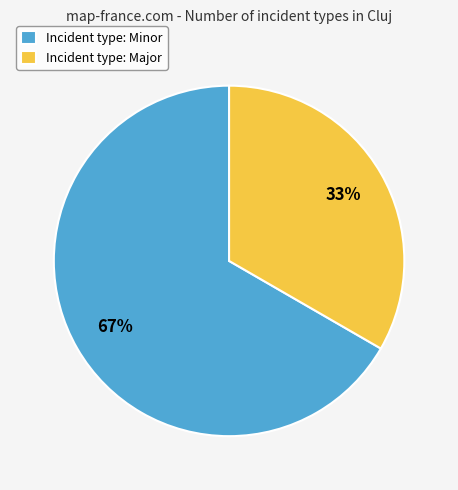

How many slices are in this pie chart?

2